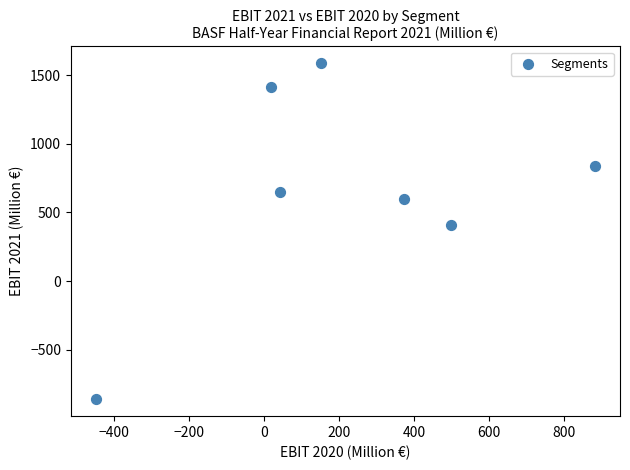

What Y value in the scatter plot is closest to 362?

409